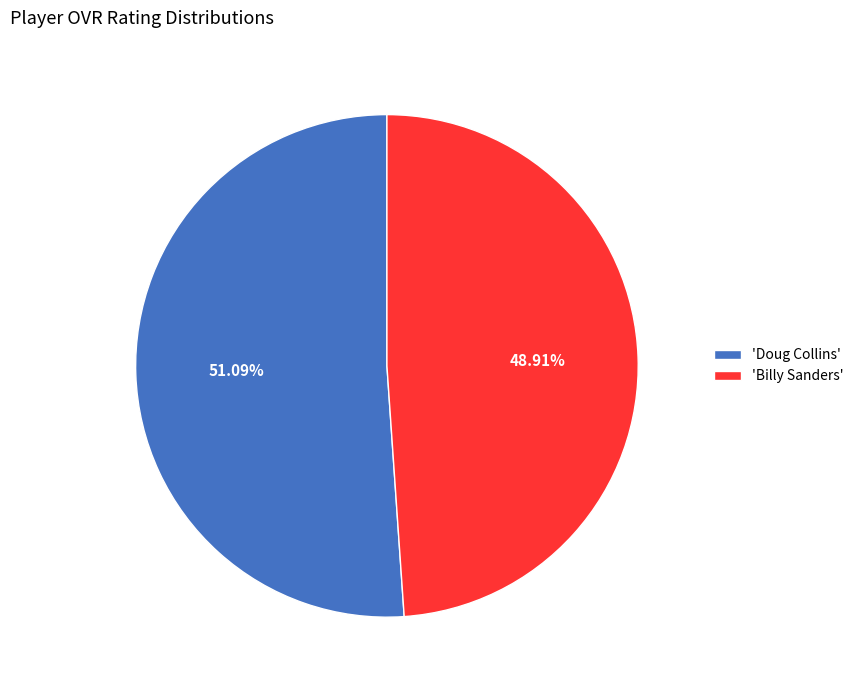

Which slice is the smallest?

'Billy Sanders'